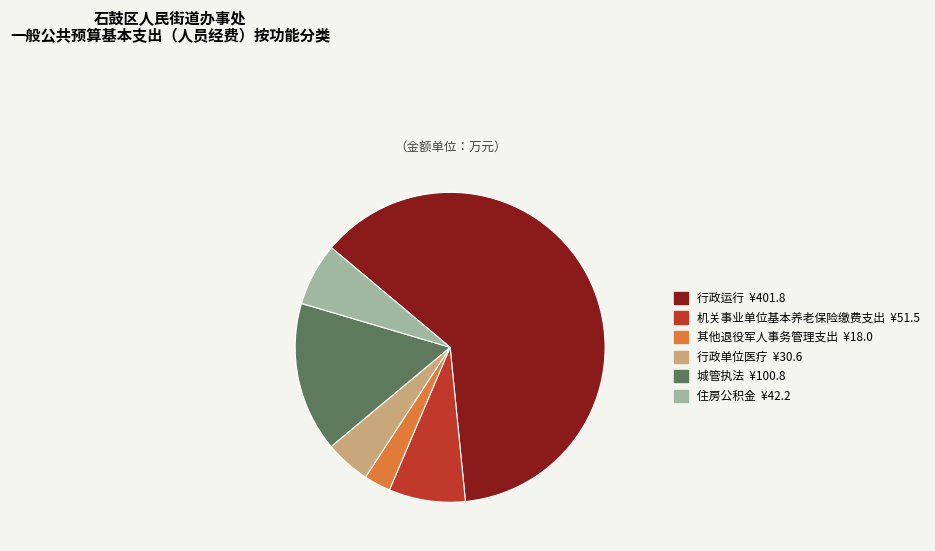

True or false: 其他退役军人事务管理支出 accounts for 3% of the total.

True